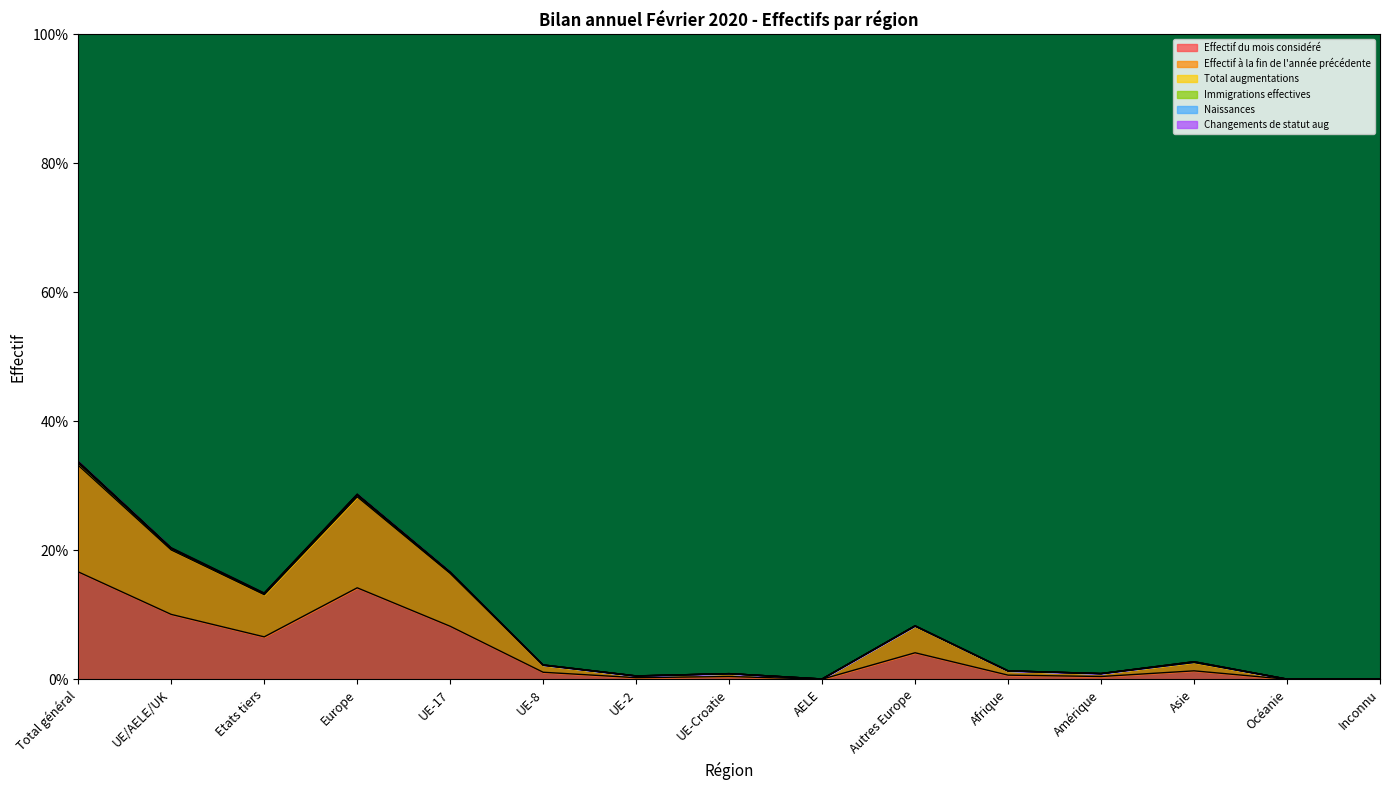

What is the highest value of the Effectif du mois considéré series?

16.7